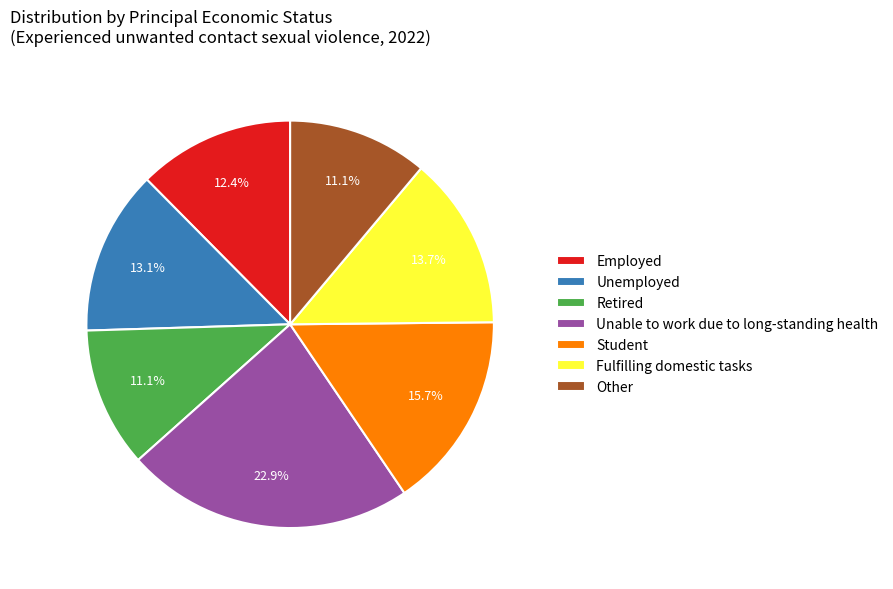

Which slice is the largest?

Unable to work due to long-standing health